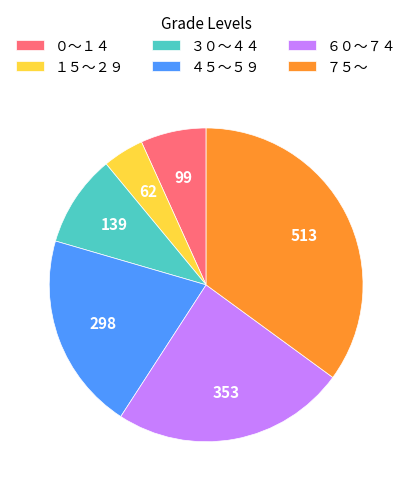

Rank the categories by value from lowest to highest.

１５～２９, ０～１４, ３０～４４, ４５～５９, ６０～７４, ７５～